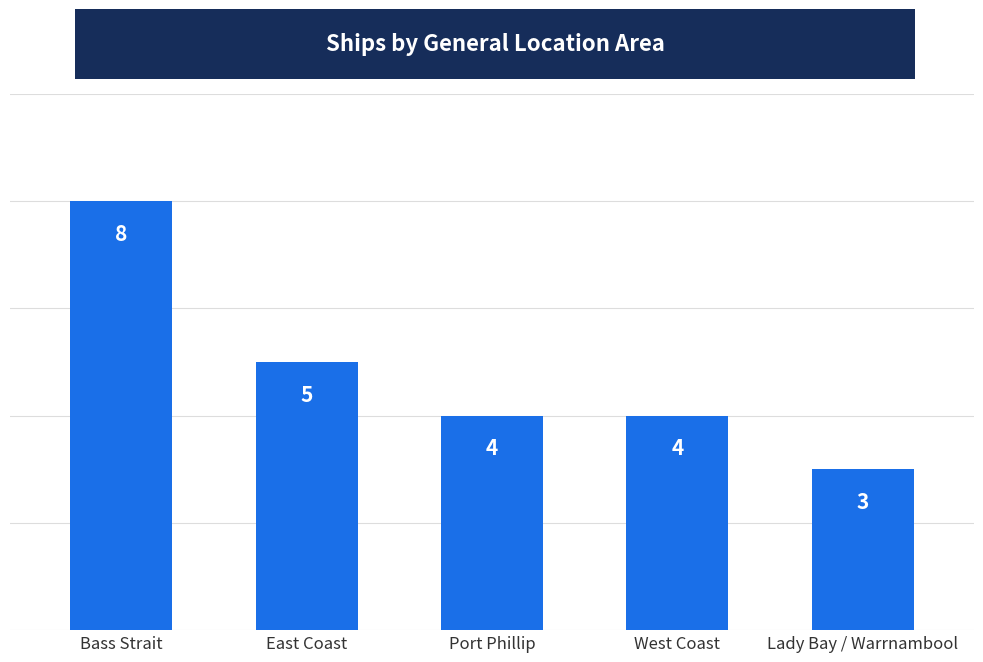

How many bars are there in total?

5